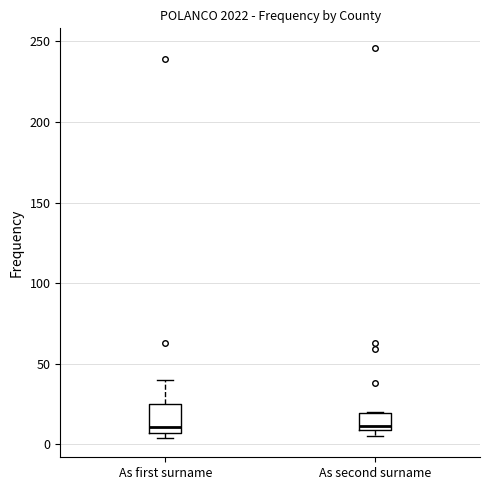

Where is the upper edge of the box for As second surname on the y-axis? The values are not printed on the chart, so give them approximately, as read against the axis.

20